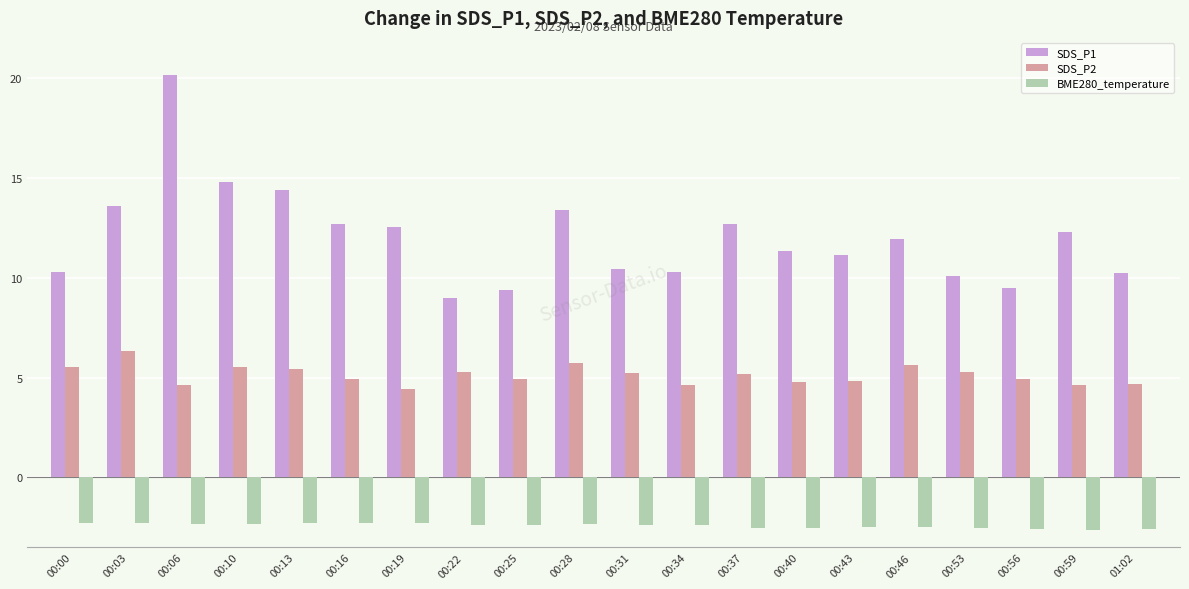

What is the difference between the highest and lowest values at 00:59?

14.9